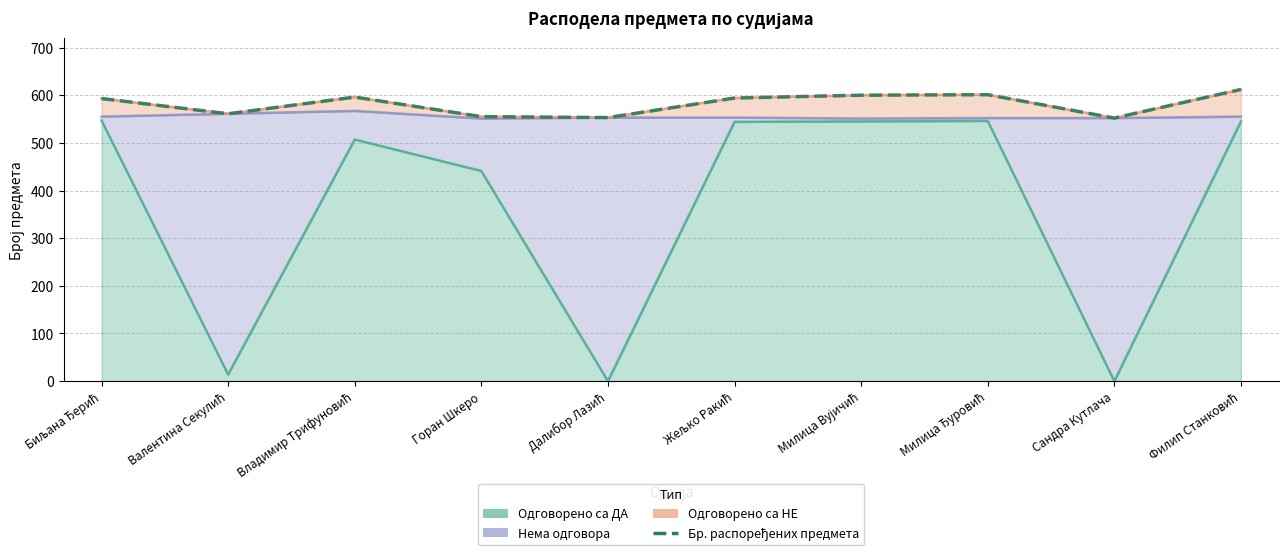

Reading left to right, transcribe all the data shown in this chart.

Биљана Ђерић=593	Валентина Секулић=561	Владимир Трифуновић=596	Горан Шкеро=555	Далибор Лазић=553	Жељко Ракић=594	Милица Вујичић=600	Милица Ђуровић=601	Сандра Кутлача=552	Филип Станковић=612